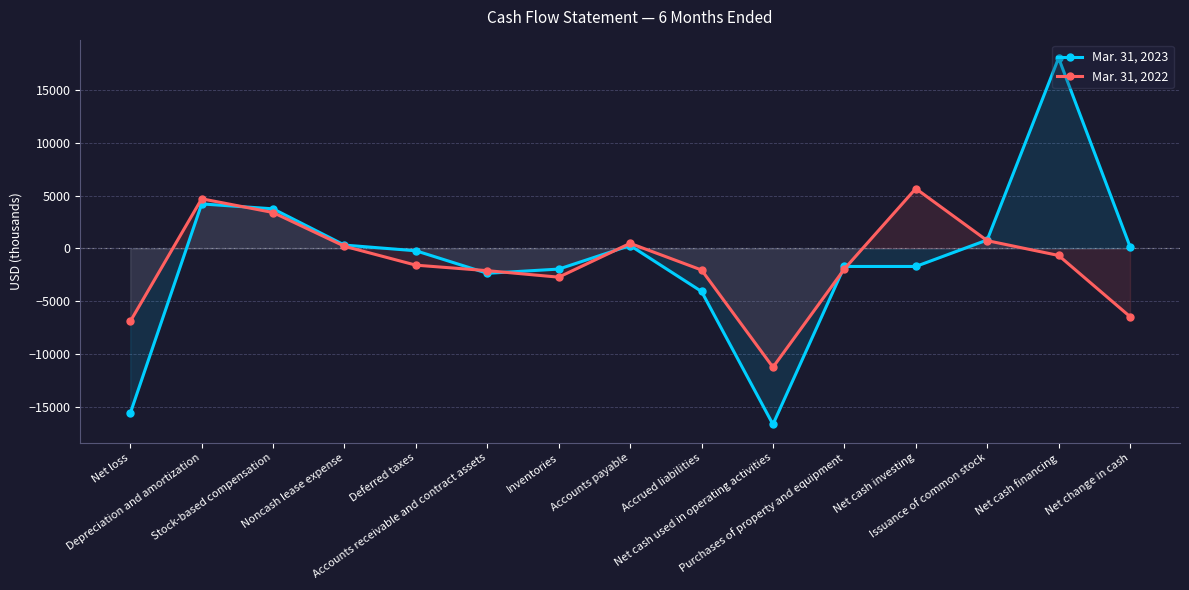

How many times do Mar. 31, 2022 and Mar. 31, 2023 cross each other?

7